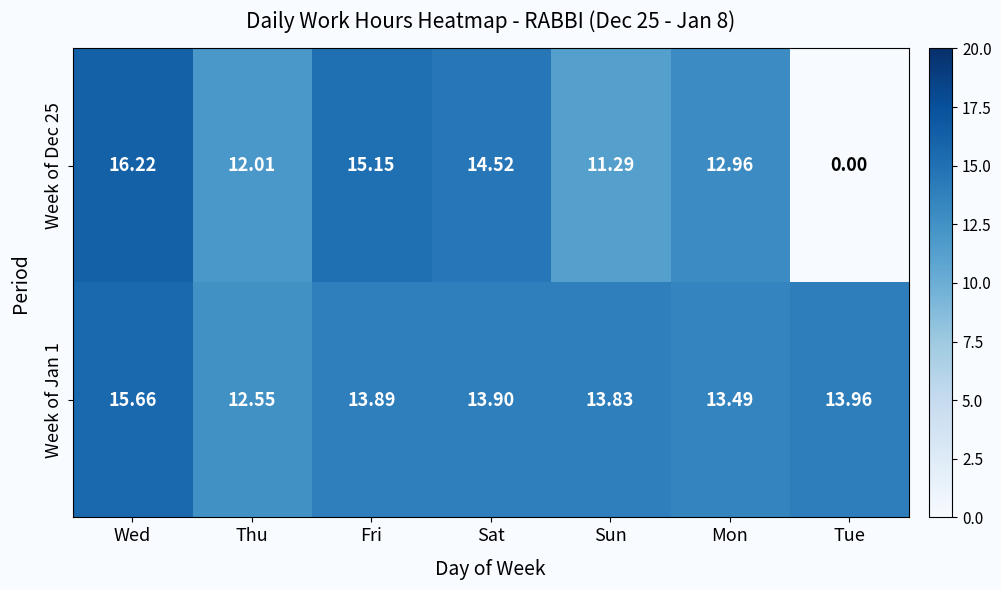

How many values in the Week of Jan 1 series exceed 13?

6